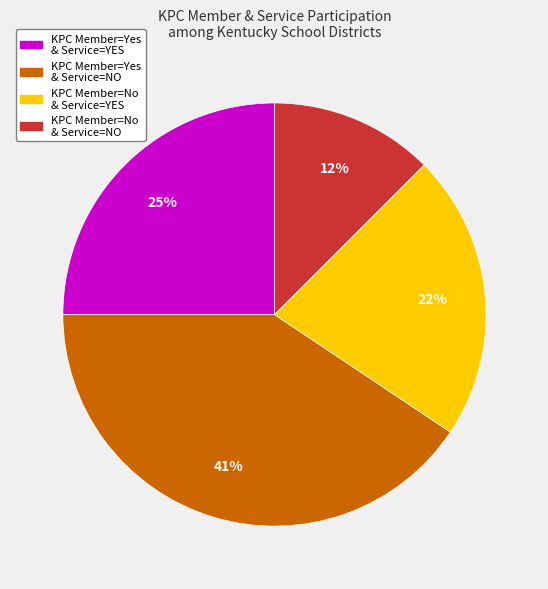

How many segments does this pie chart have?

4